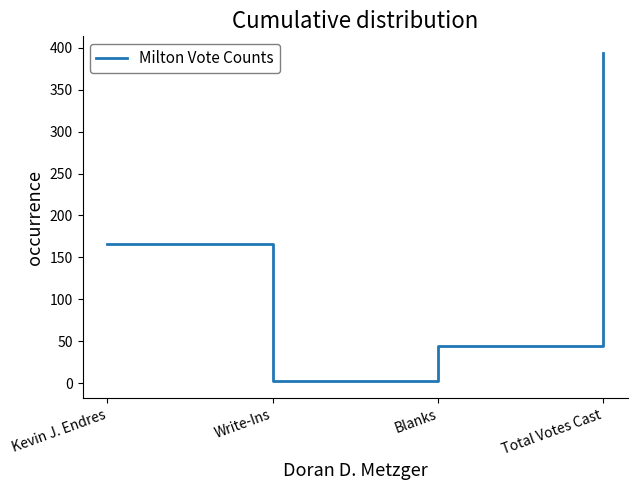

Rank the categories by value from highest to lowest.

Total Votes Cast, Kevin J. Endres, Blanks, Write-Ins